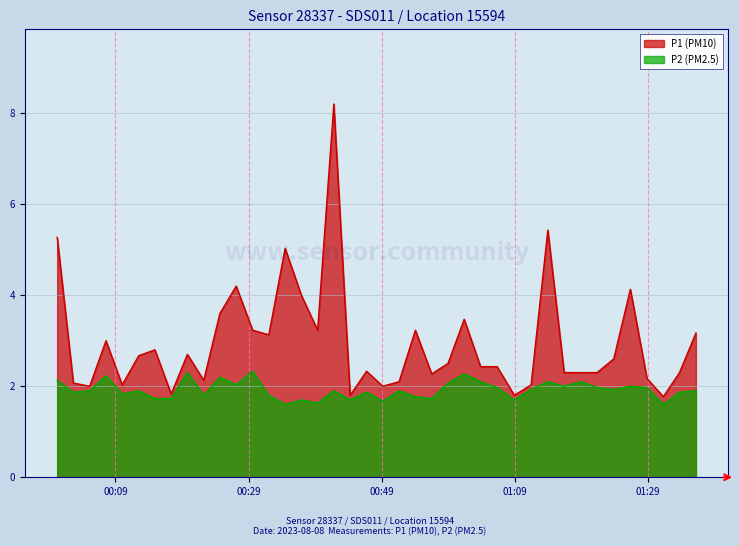

Reading left to right, list all the values displayed in this chart.

P1: 5.3	2.1	2.0	3.0	2.0	2.7	2.8	1.8	2.7	2.1	3.6	4.2	3.2	3.1	5.0	4.0	3.2	8.2	1.8	2.3	2.0	2.1	3.2	2.3	2.5	3.5	2.4	2.4	1.8	2.0	5.4	2.3	2.3	2.3	2.6	4.1	2.2	1.8	2.3	3.2
P2: 2.1	1.9	1.9	2.2	1.8	1.9	1.7	1.7	2.3	1.8	2.2	2.0	2.3	1.8	1.6	1.7	1.6	1.9	1.7	1.9	1.7	1.9	1.8	1.7	2.1	2.3	2.1	2.0	1.7	1.9	2.1	2.0	2.1	2.0	1.9	2.0	2.0	1.6	1.9	1.9